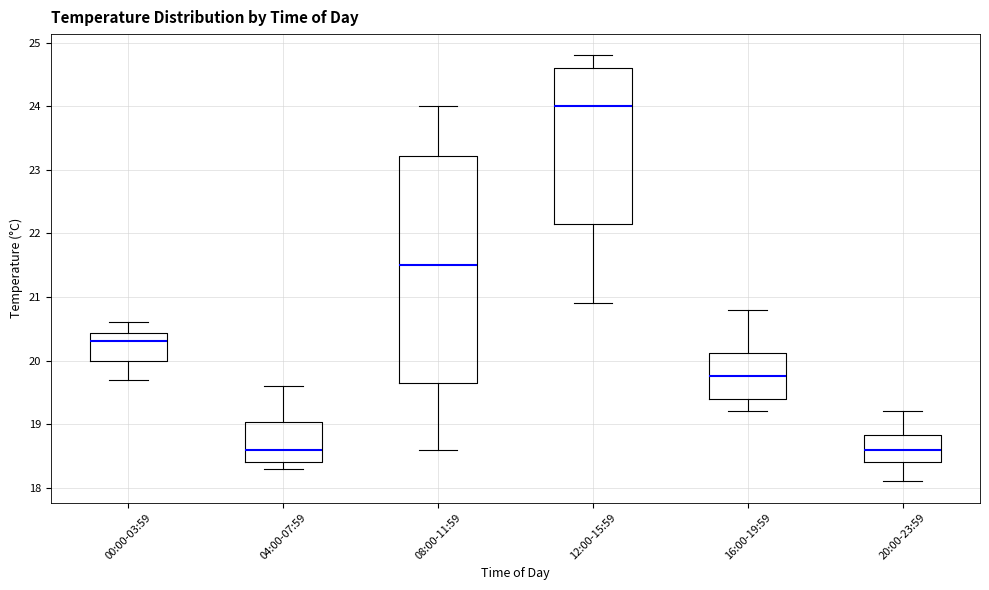

Reading left to right, transcribe this box plot: for each box, give where its median line is, the range the box spans, and where its two whiskers end, as read against the y-axis. The values are not printed on the chart, so give them approximately, as read against the axis.

00:00-03:59: median 20.3, box 20.0 to 20.4, whiskers 19.7 to 20.6
04:00-07:59: median 18.6, box 18.4 to 19.0, whiskers 18.3 to 19.6
08:00-11:59: median 21.5, box 19.7 to 23.2, whiskers 18.6 to 24.0
12:00-15:59: median 24.0, box 22.2 to 24.6, whiskers 20.9 to 24.8
16:00-19:59: median 19.8, box 19.4 to 20.1, whiskers 19.2 to 20.8
20:00-23:59: median 18.6, box 18.4 to 18.8, whiskers 18.1 to 19.2